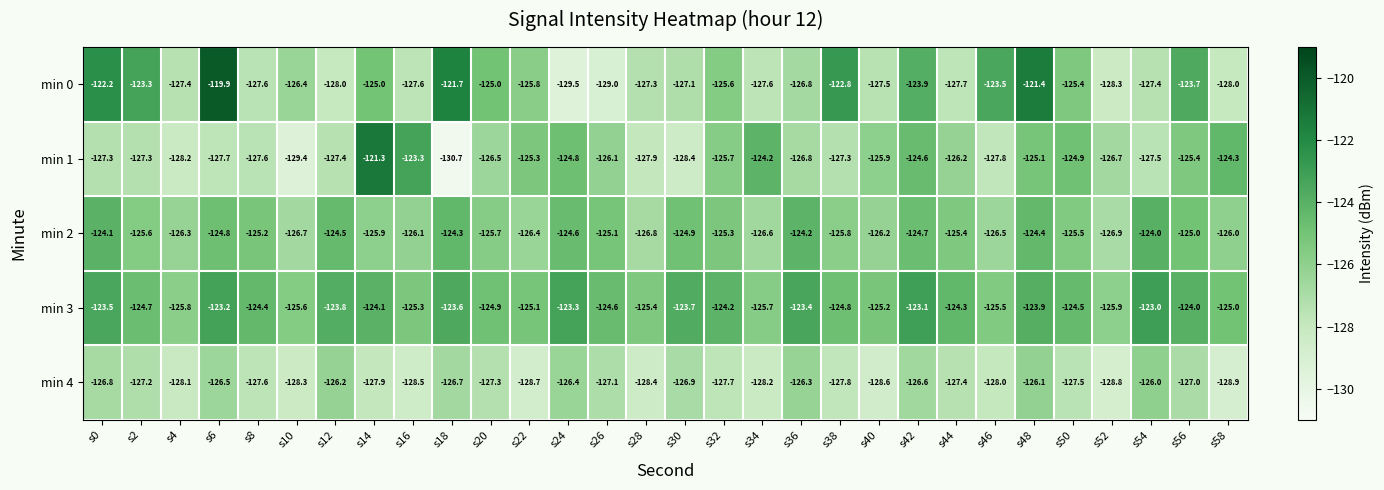

What is the sum of the min 2 values at s56 and s34?

-251.6